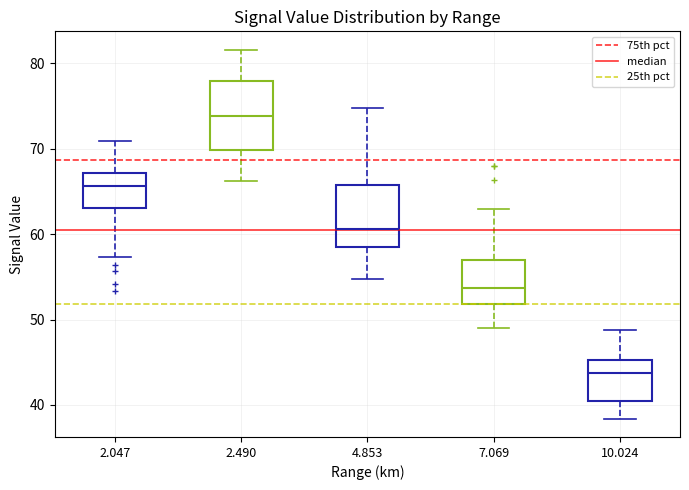

Which box's median line is the lowest?

10.024